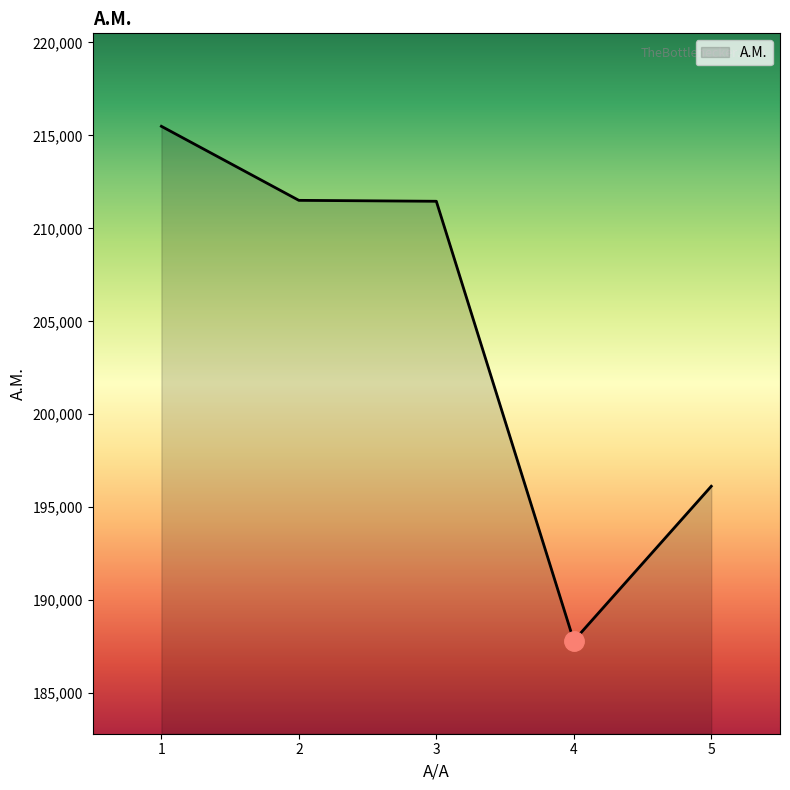

What is the difference between the maximum and minimum values?

27670